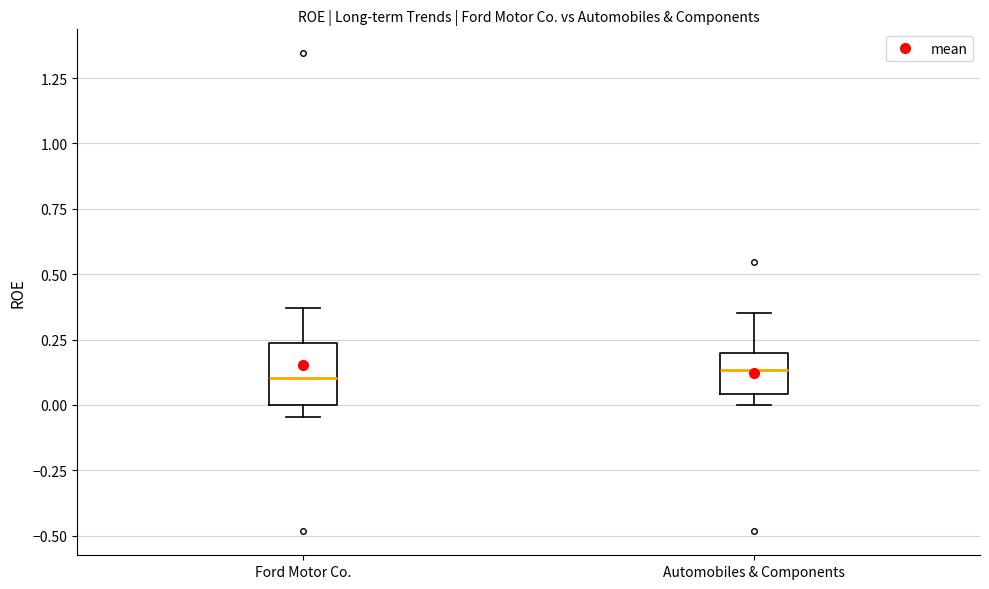

Reading left to right, transcribe this box plot: for each box, give where its median line is, the range the box spans, and where its two whiskers end, as read against the y-axis. The values are not printed on the chart, so give them approximately, as read against the axis.

Ford Motor Co.: median 0.10, box 0.00 to 0.25, whiskers -0.05 to 0.35
Automobiles & Components: median 0.15, box 0.05 to 0.20, whiskers 0.00 to 0.35